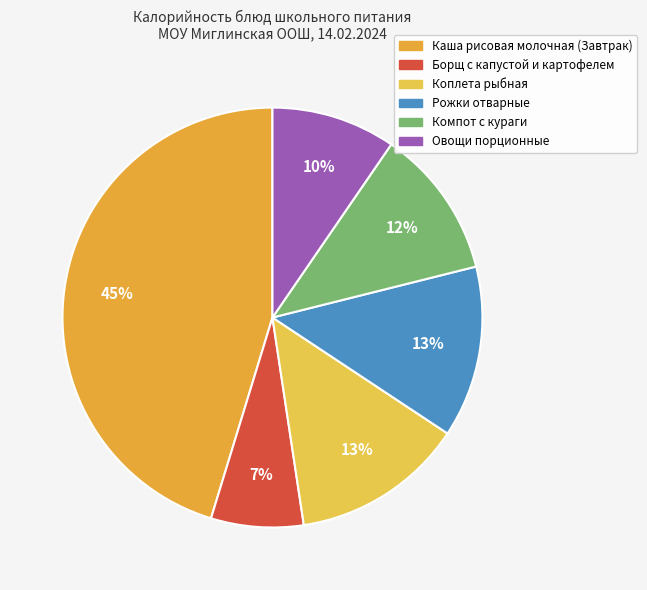

What percentage is the Каша рисовая молочная (Завтрак) slice, to the nearest percent?

45%